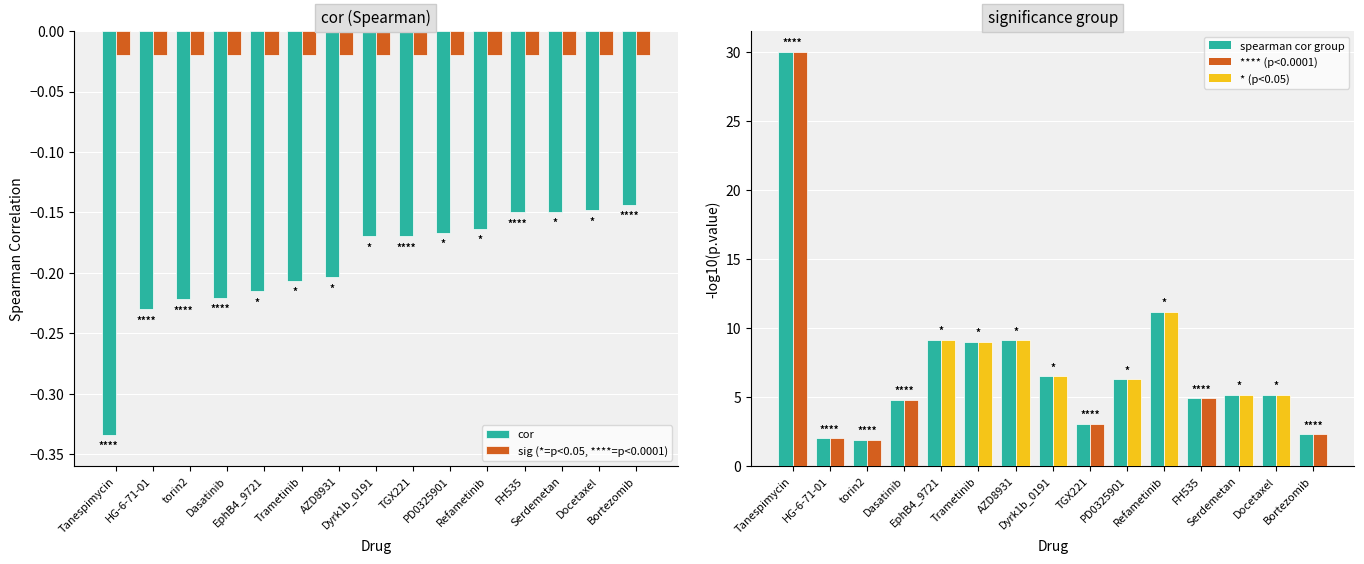

What is the spread (max minus min) of values at Tanespimycin?

30.3